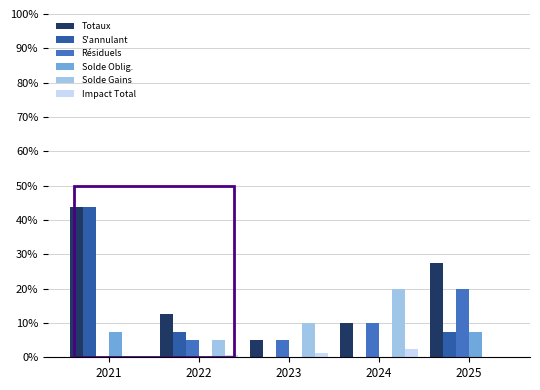

Where does the Résiduels series first go above 5?

2024